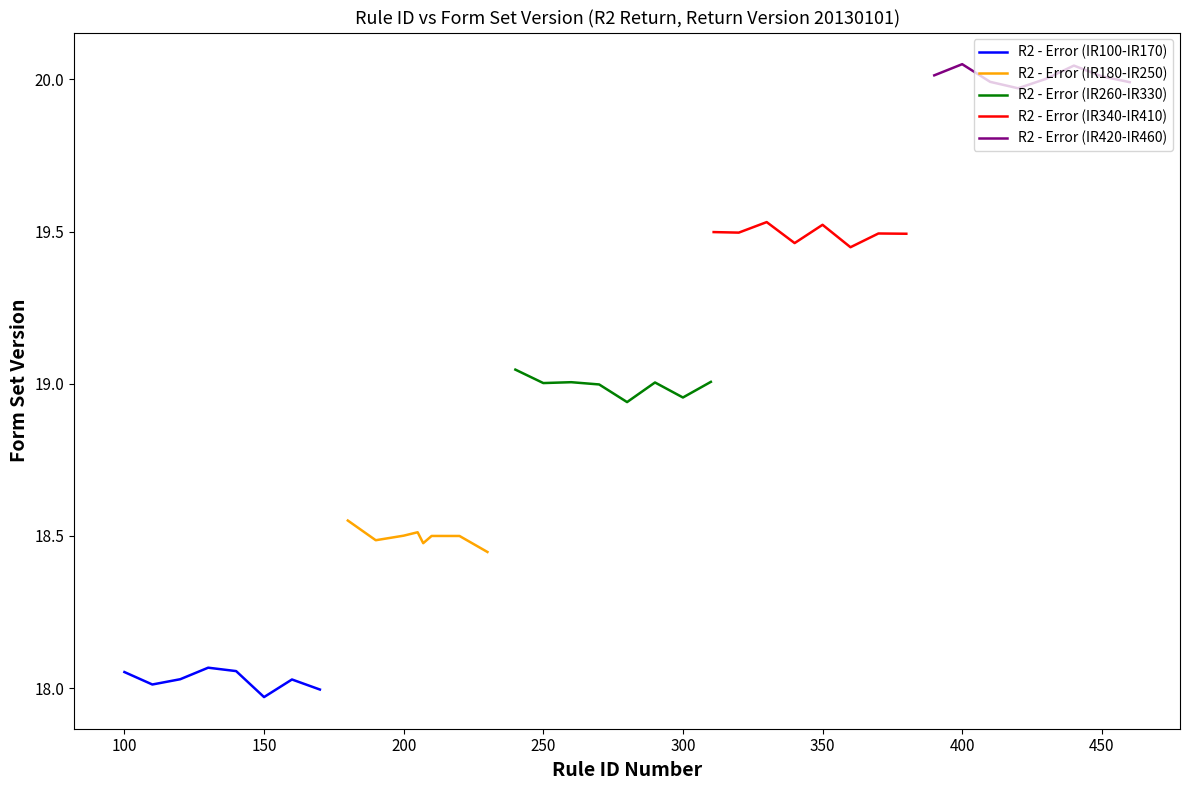

True or false: R2 - Error (IR340-IR410) has more than 1 interior local peaks.

True